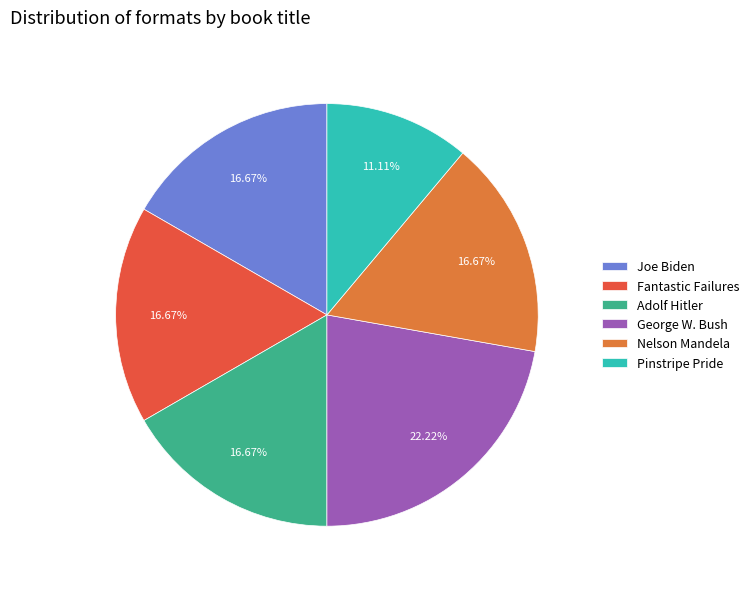

To the nearest percent, what is the average slice percentage?

17%